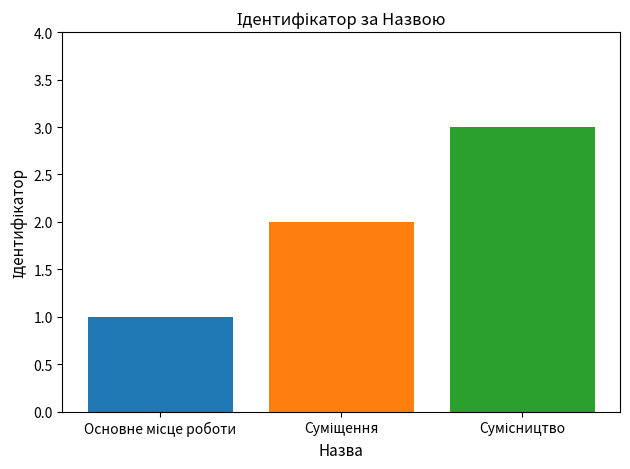

What is the greatest value displayed?

3